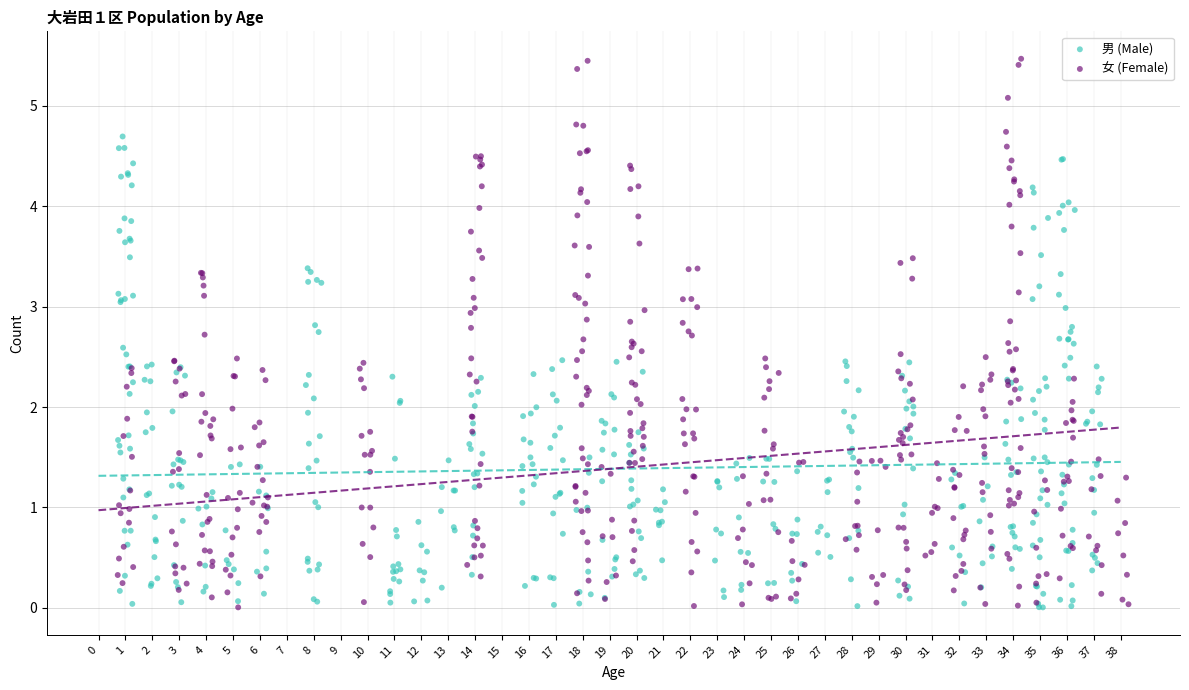

Which series reaches the maximum Y coordinate?

女 (Female)